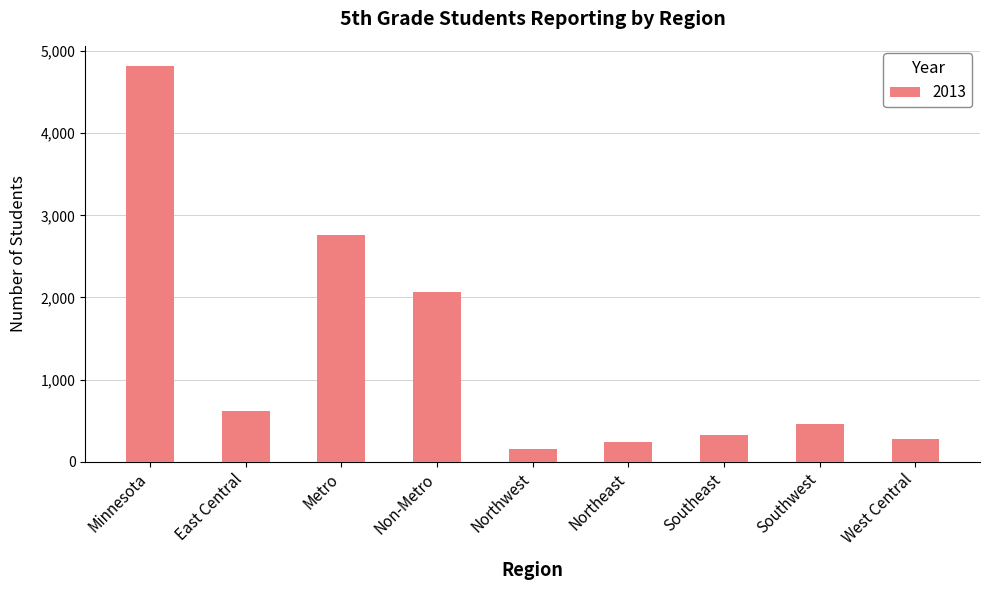

What is the ratio of the value at Northwest to the value at Southwest?

0.3